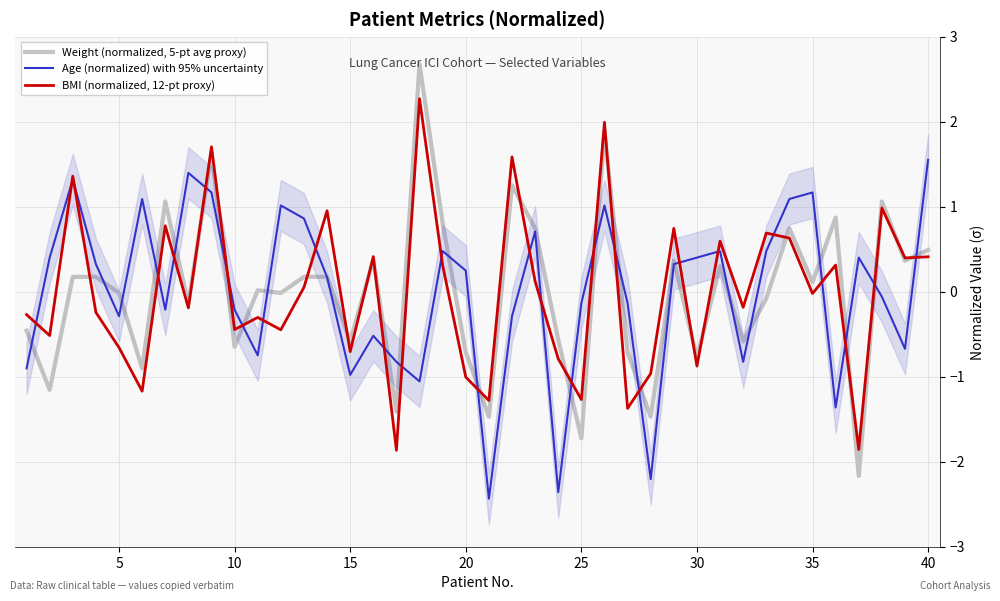

The BMI (normalized, 12-pt proxy) series shows -0.2 at 10. True or false?

False